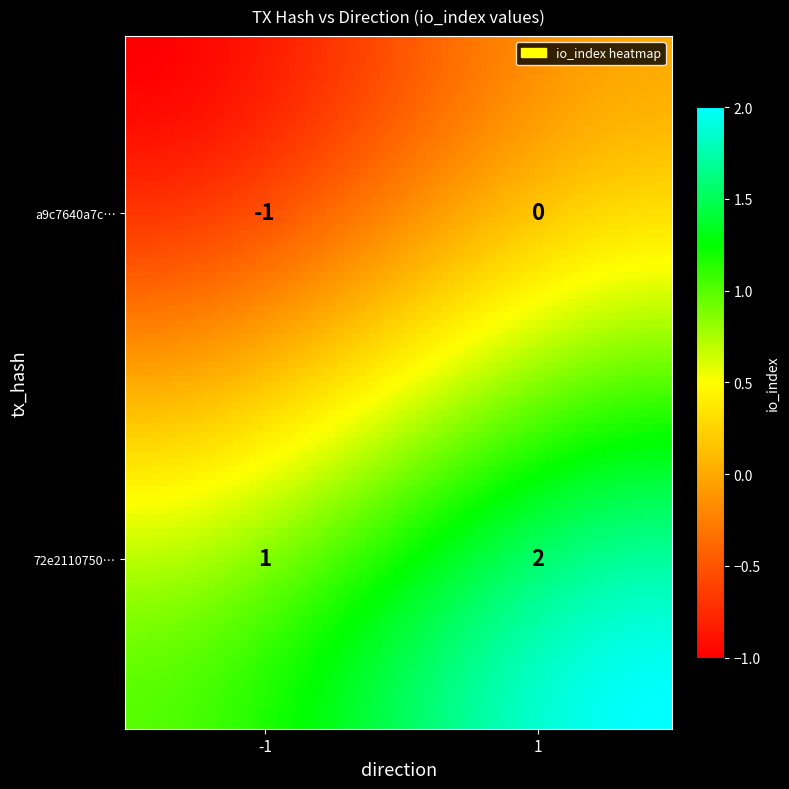

Is the value of a9c7640a7c6bf2bdedd1ce6a4bb18c592b1373d at 1 greater than the value of 72e2110750e134795c0d0b4fc4ca440fdc20a71 at 0?

No